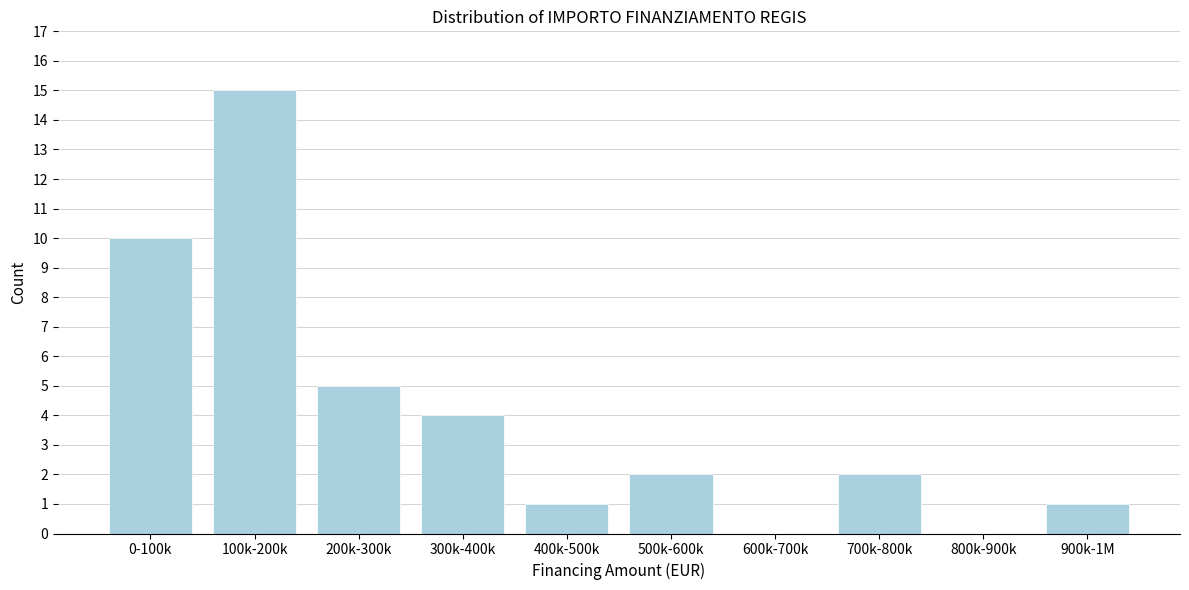

Reading left to right, extract all data points from this chart.

0-100k=10	100k-200k=15	200k-300k=5	300k-400k=4	400k-500k=1	500k-600k=2	600k-700k=0	700k-800k=2	800k-900k=0	900k-1M=1